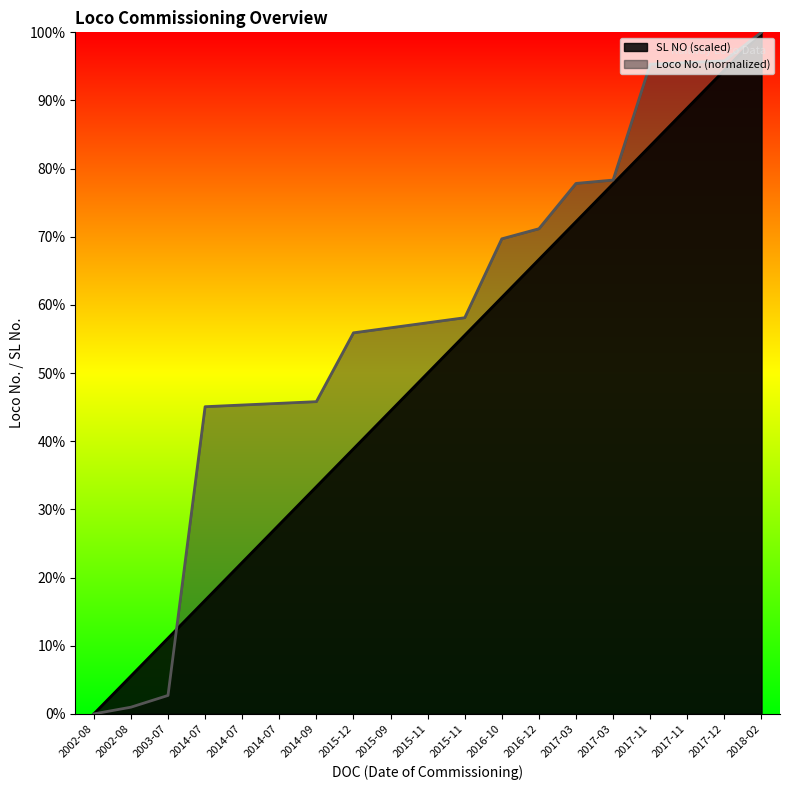

Reading right to left, transcribe all the data shown in this chart.

Loco No. (normalized): 2018-02=100.0	2017-12=95.8	2017-11=95.6	2017-11=95.3	2017-03=78.3	2017-03=77.8	2016-12=71.2	2016-10=69.7	2015-11=58.1	2015-11=57.4	2015-09=56.7	2015-12=55.9	2014-09=45.8	2014-07=45.6	2014-07=45.3	2014-07=45.1	2003-07=2.7	2002-08=1.0	2002-08=0.0
SL NO (scaled): 2018-02=100.0	2017-12=94.4	2017-11=88.9	2017-11=83.3	2017-03=77.8	2017-03=72.2	2016-12=66.7	2016-10=61.1	2015-11=55.6	2015-11=50.0	2015-09=44.4	2015-12=38.9	2014-09=33.3	2014-07=27.8	2014-07=22.2	2014-07=16.7	2003-07=11.1	2002-08=5.6	2002-08=0.0